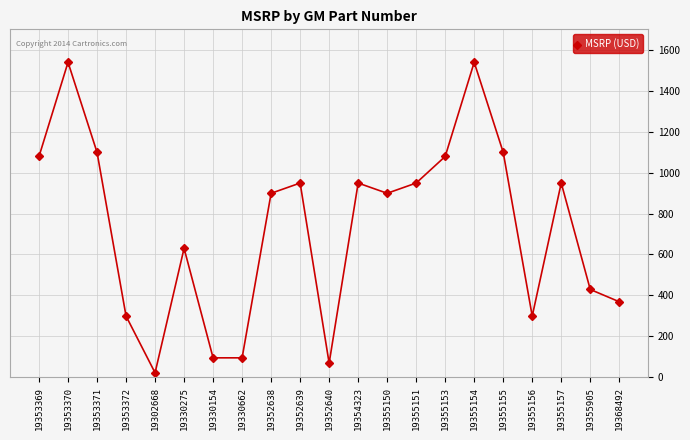

Count the number of categories in the chart.

21